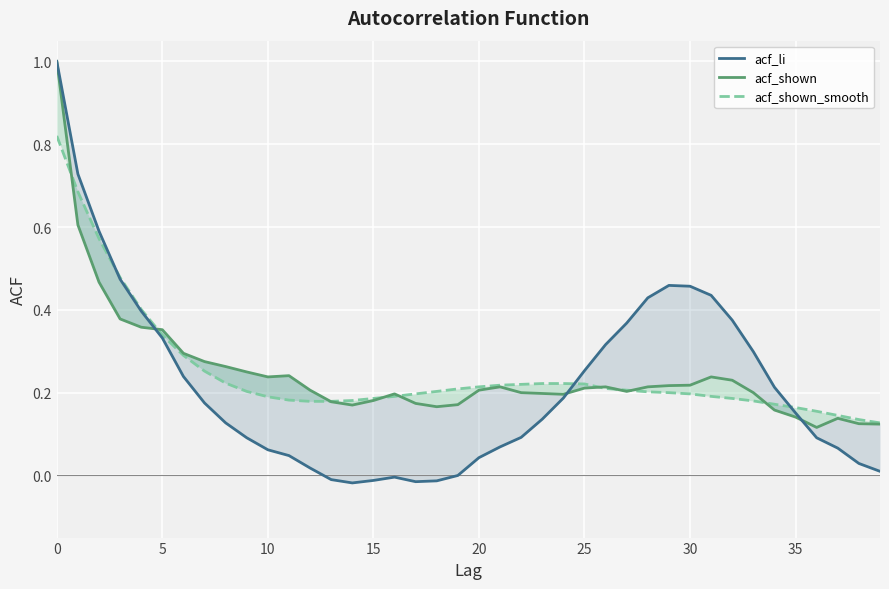

Count the acf_shown_smooth values in the range 0 to 1.

40